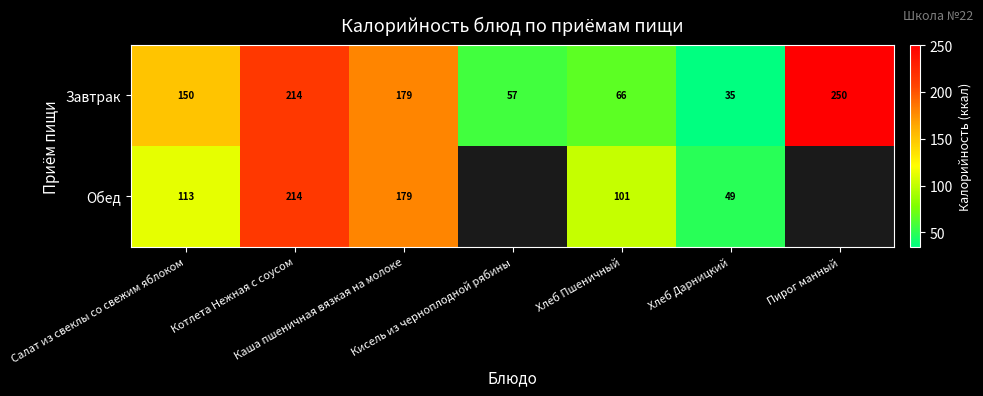

The Обед series shows 112.7 at Салат из свеклы со свежим яблоком. True or false?

True